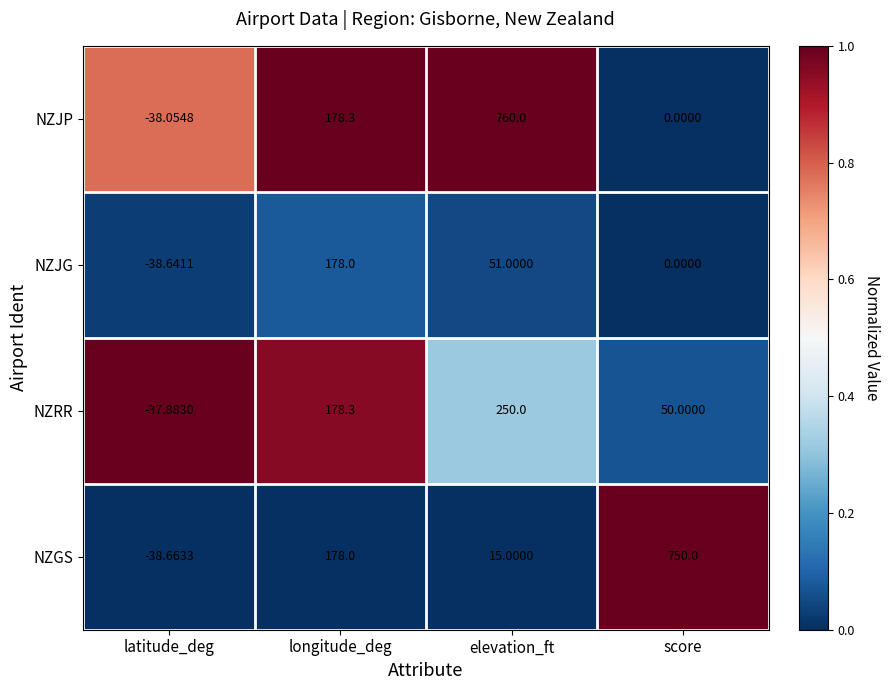

How many data points does each series have?

4